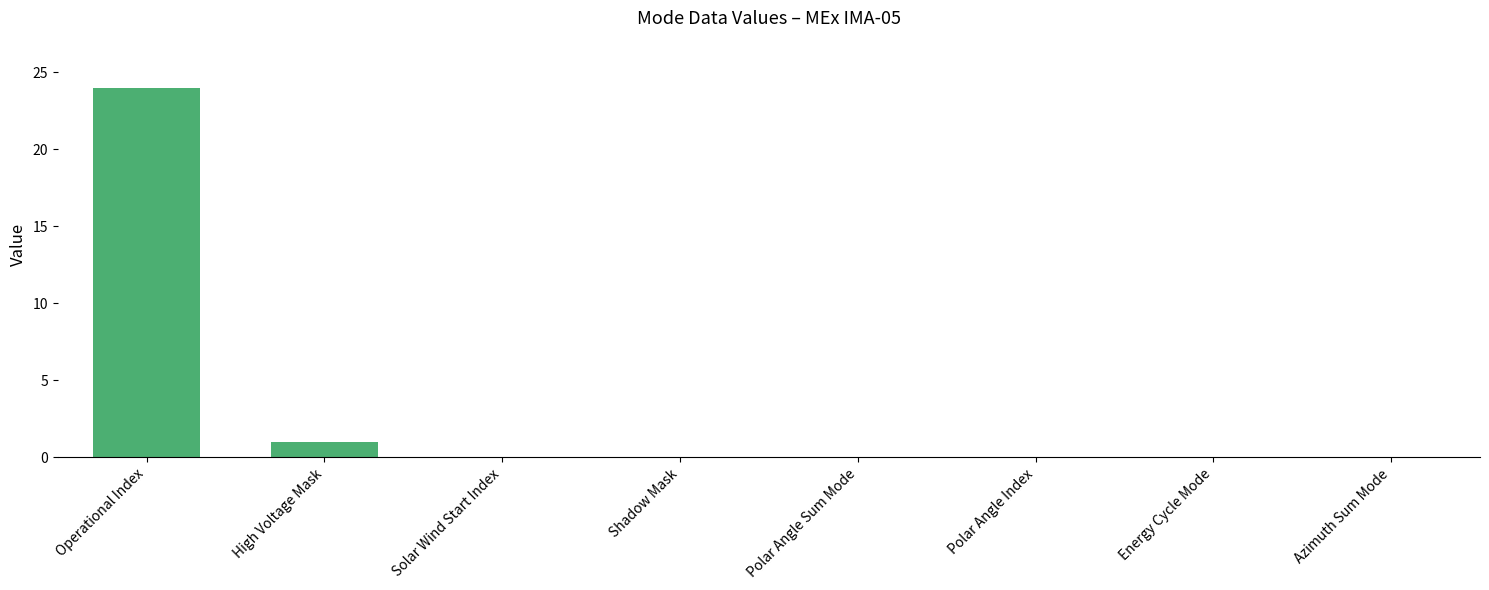

What is the sum of all values?

25